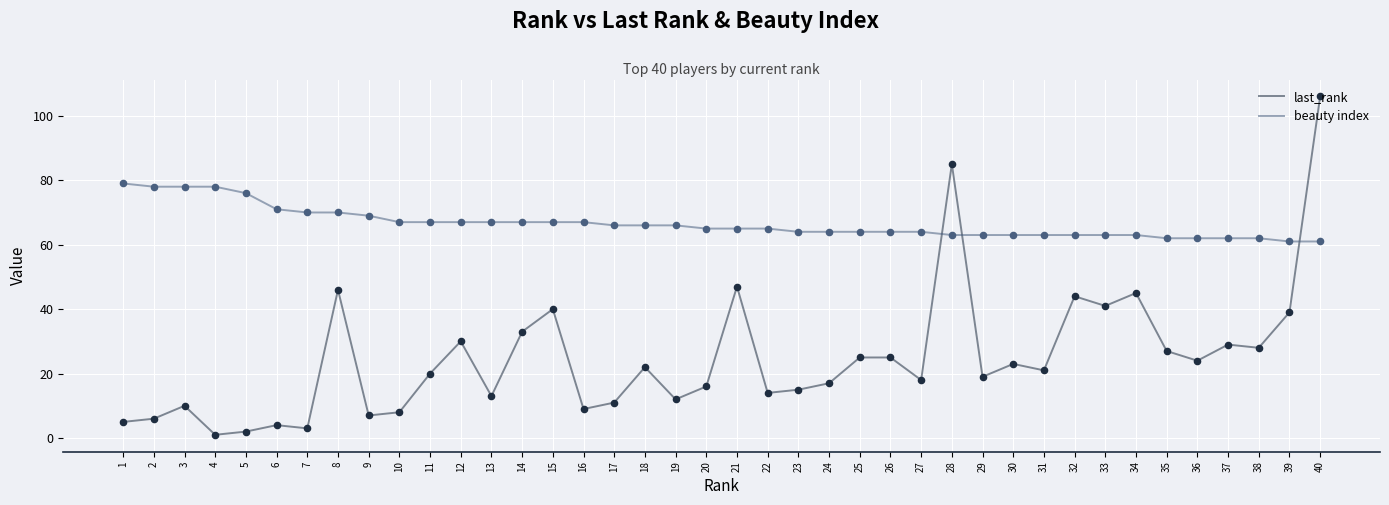

What is the total value across all series at 40?

167